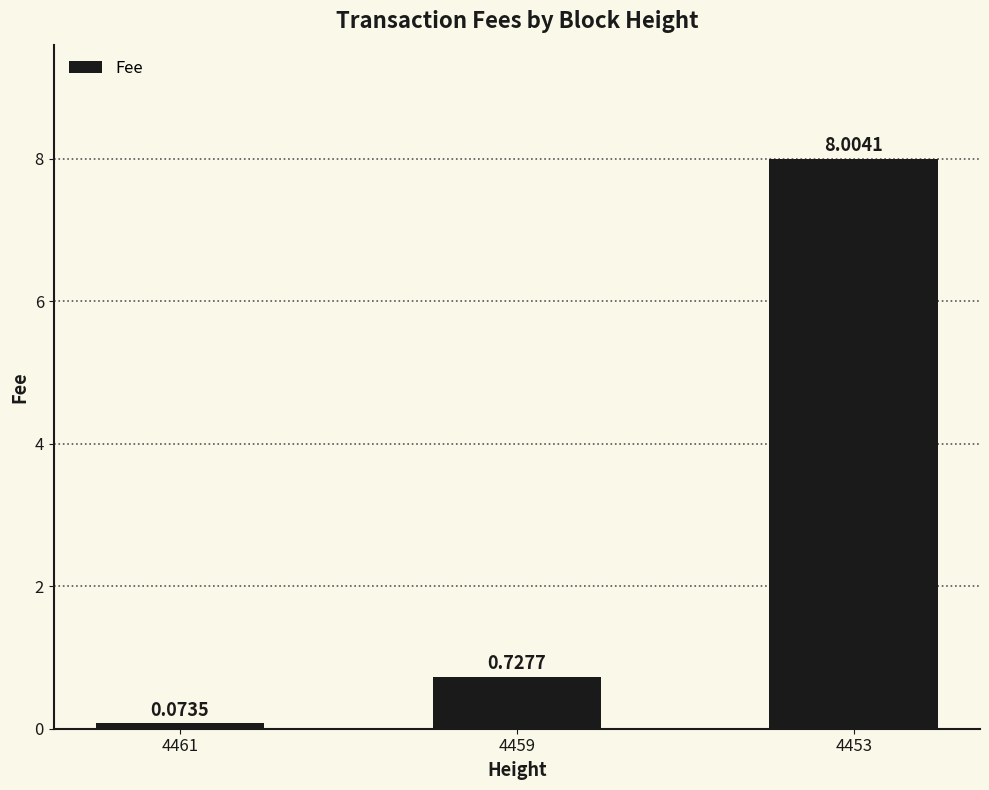

What is the change in value from 4461 to 4453?

+7.9